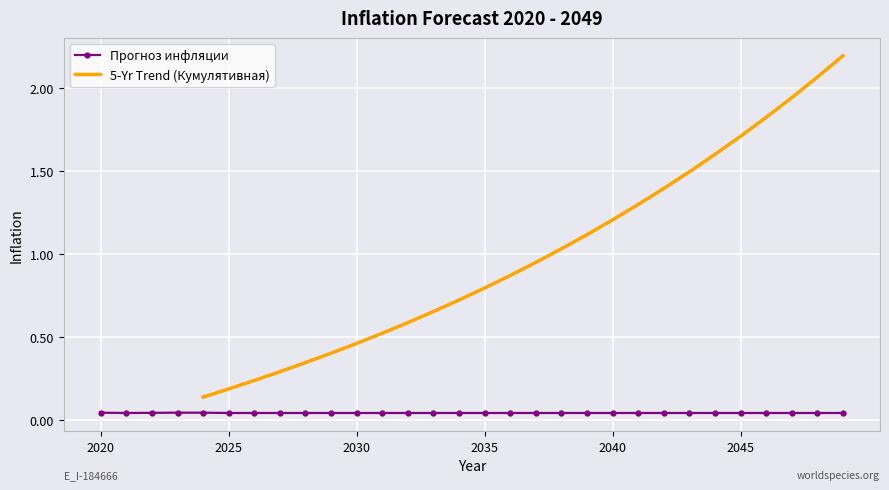

How many Прогноз инфляции values are between 0 and 1?

30